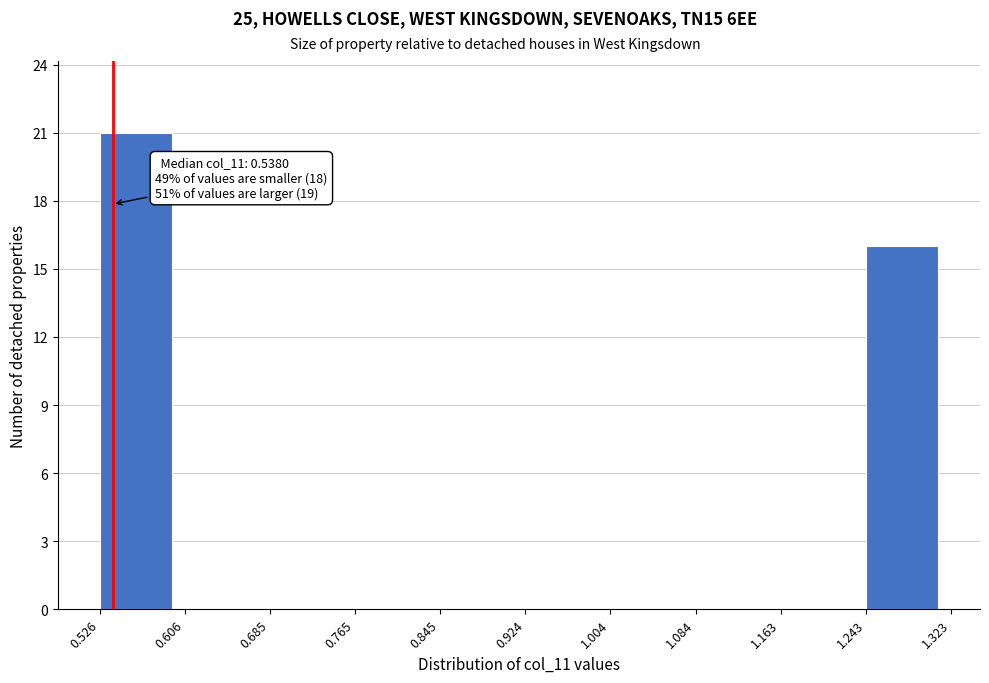

Which range on the x-axis has the tallest bar?

0.526 to 0.606